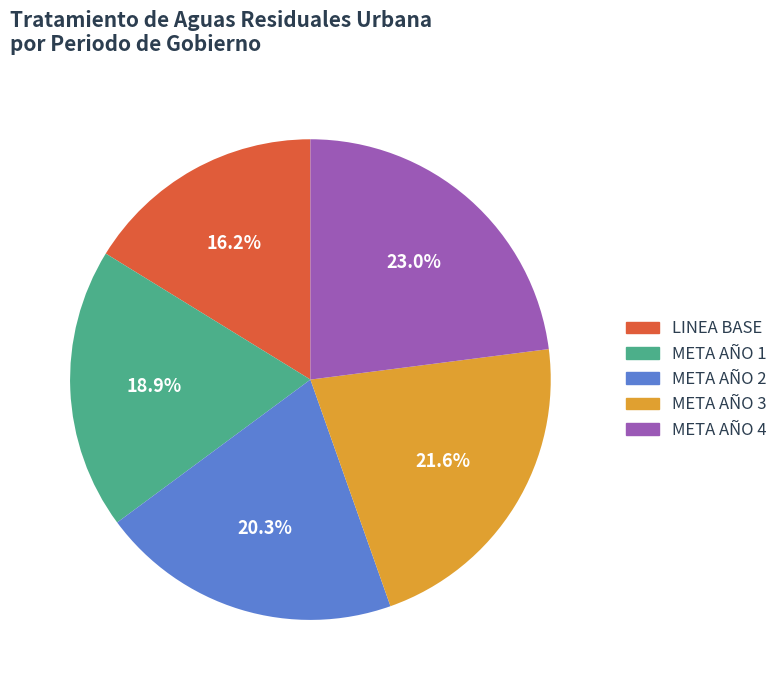

What is the total percentage of LINEA BASE and META AÑO 1?

35.1%